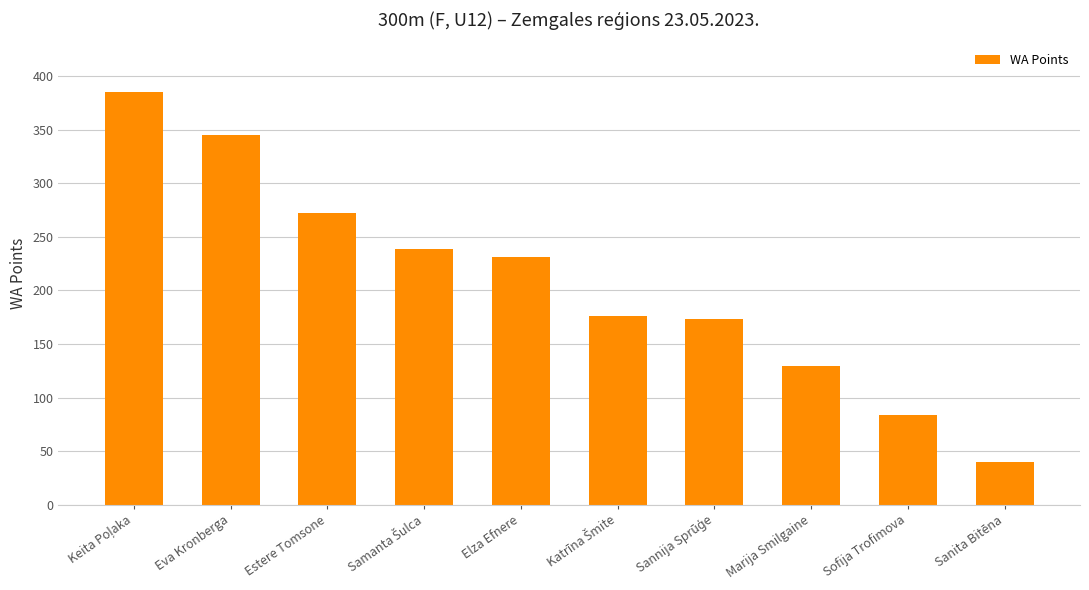

Is it true that the value at Sanita Bitēna is 20?

False